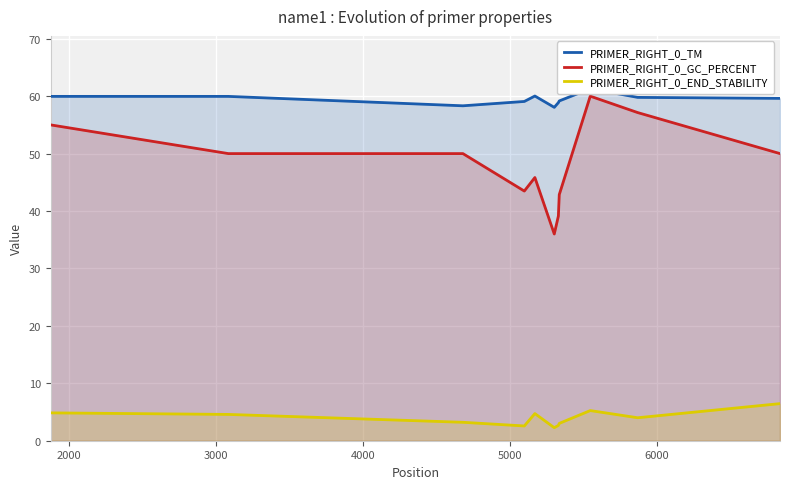

True or false: PRIMER_RIGHT_0_END_STABILITY and PRIMER_RIGHT_0_GC_PERCENT intersect in this chart.

False